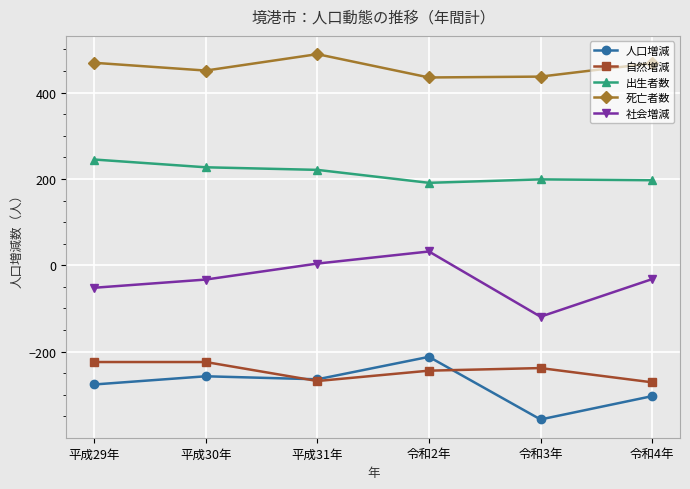

In 人口増減, how many points are higher than both neighbors (excluding endpoints)?

2